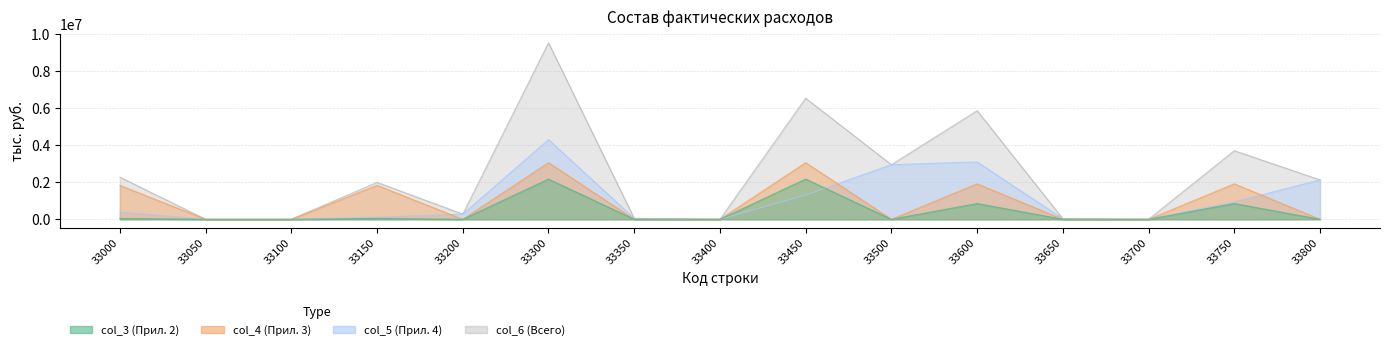

Count the number of data series in this chart.

4